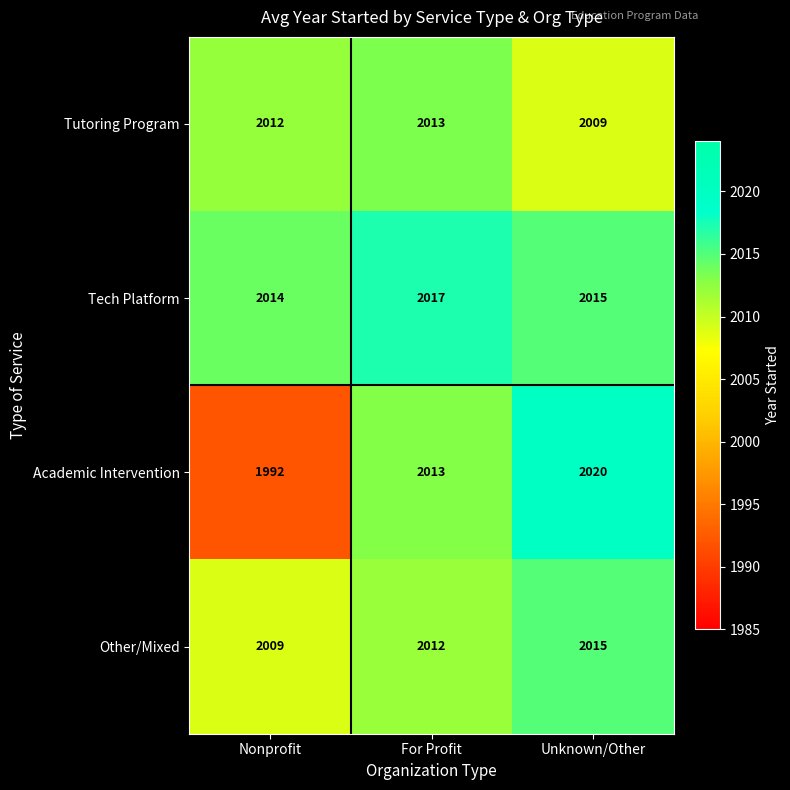

Reading left to right, list all the values displayed in this chart.

Tutoring Program: Nonprofit=2012	For Profit=2013	Unknown/Other=2009
Tech Platform: Nonprofit=2014	For Profit=2017	Unknown/Other=2015
Academic Intervention: Nonprofit=1992	For Profit=2013	Unknown/Other=2020
Other/Mixed: Nonprofit=2009	For Profit=2012	Unknown/Other=2015